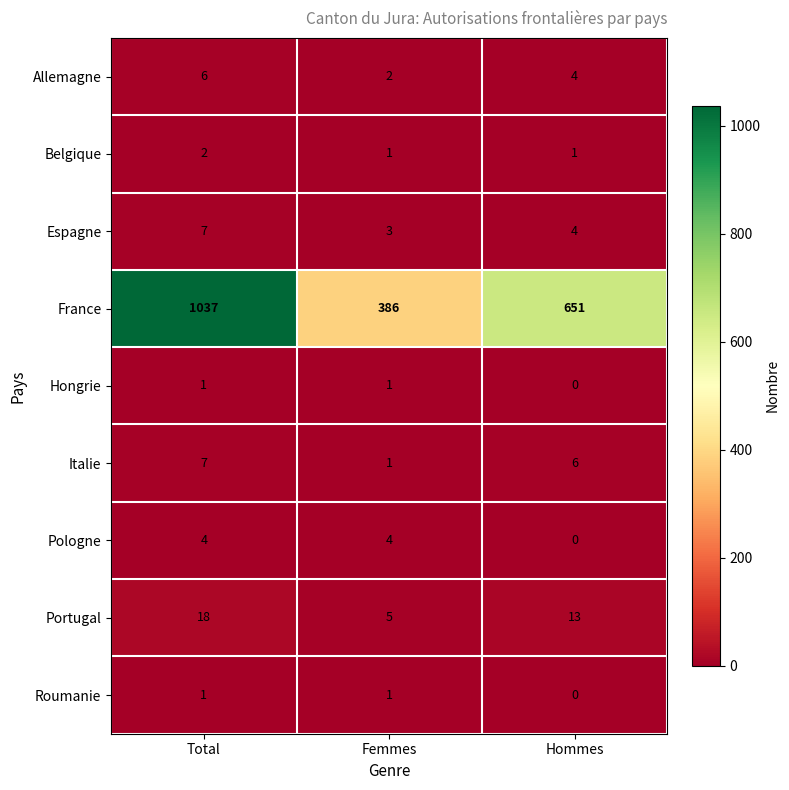

Reading left to right, extract all data points from this chart.

Allemagne: 6	2	4
Belgique: 2	1	1
Espagne: 7	3	4
France: 1037	386	651
Hongrie: 1	1	0
Italie: 7	1	6
Pologne: 4	4	0
Portugal: 18	5	13
Roumanie: 1	1	0